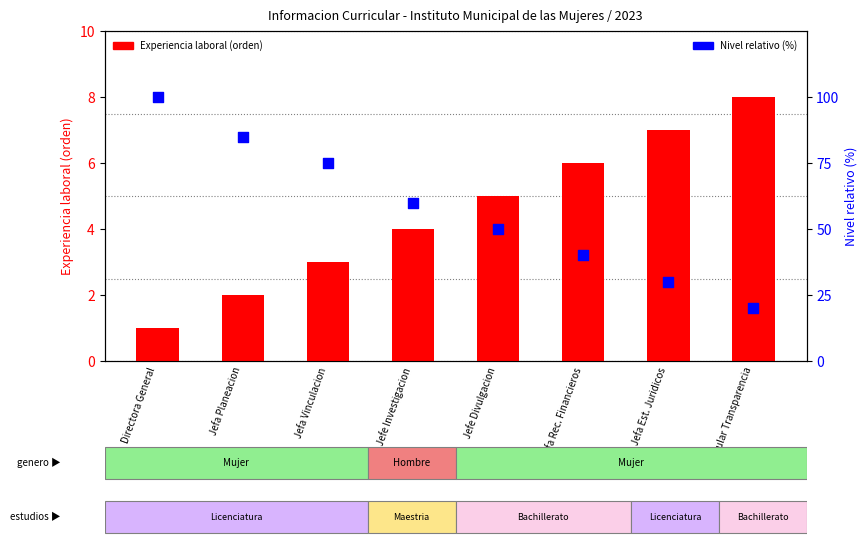

What are all the series names shown in the legend?

Experiencia laboral (orden), Nivel relativo (%)